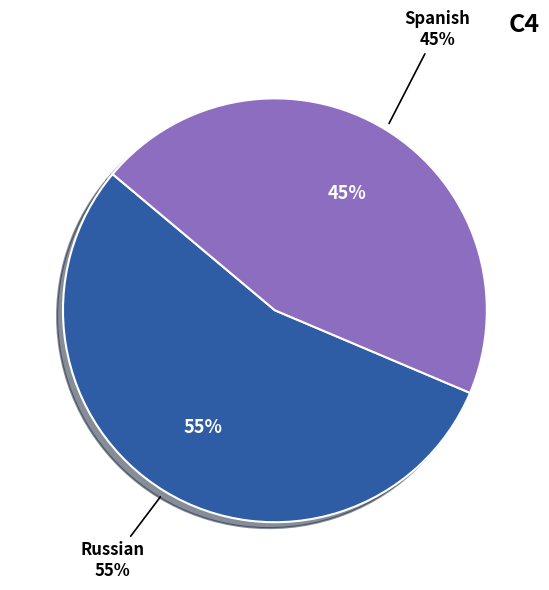

Is there any slice that represents more than half of the pie?

Yes